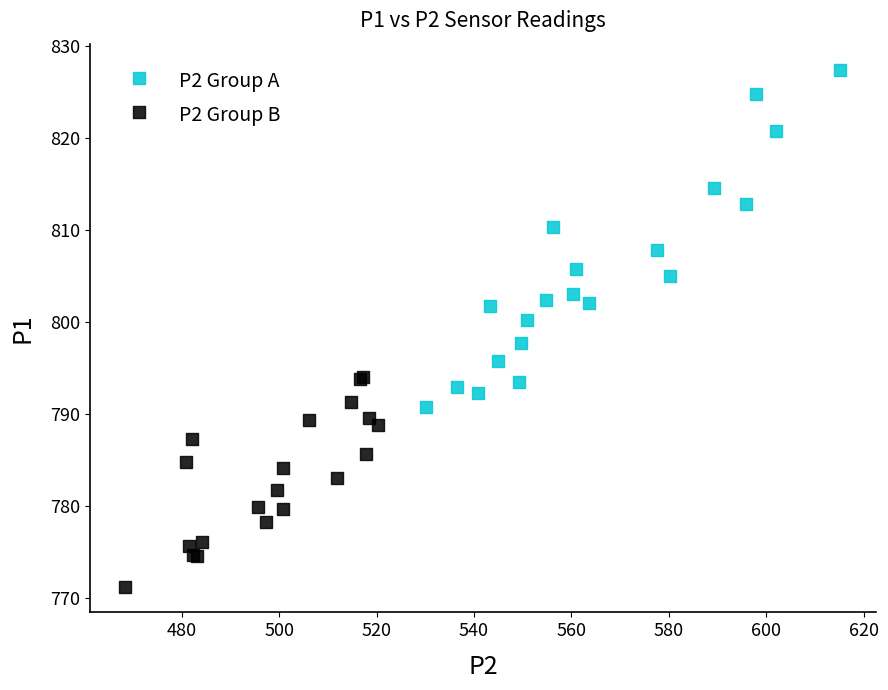

Which series reaches the minimum Y coordinate?

P2 Group B